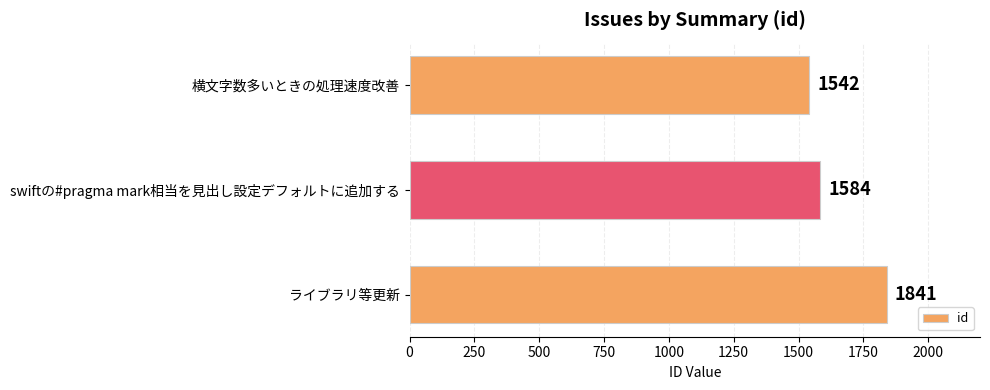

How many bars are there in total?

3